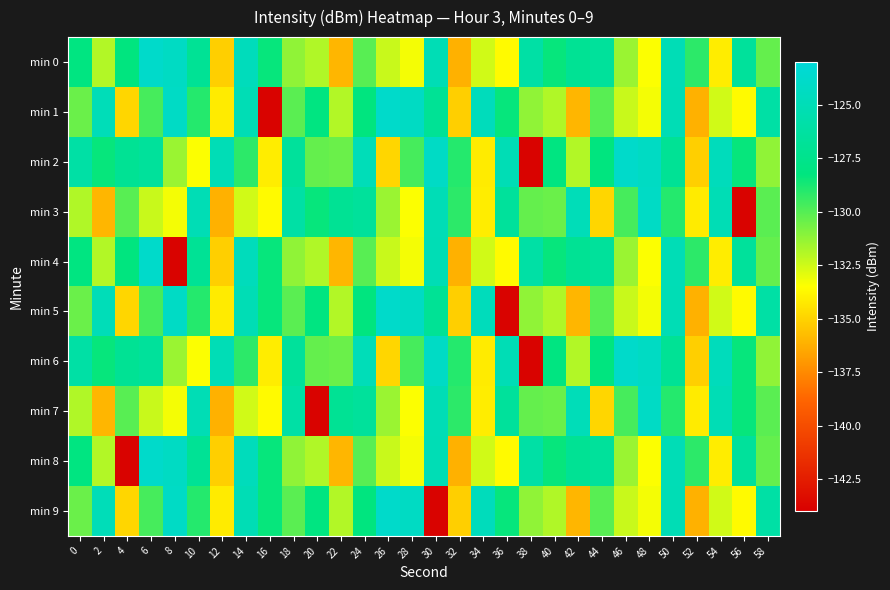

What is the difference between the highest and lowest values at 24?

5.1